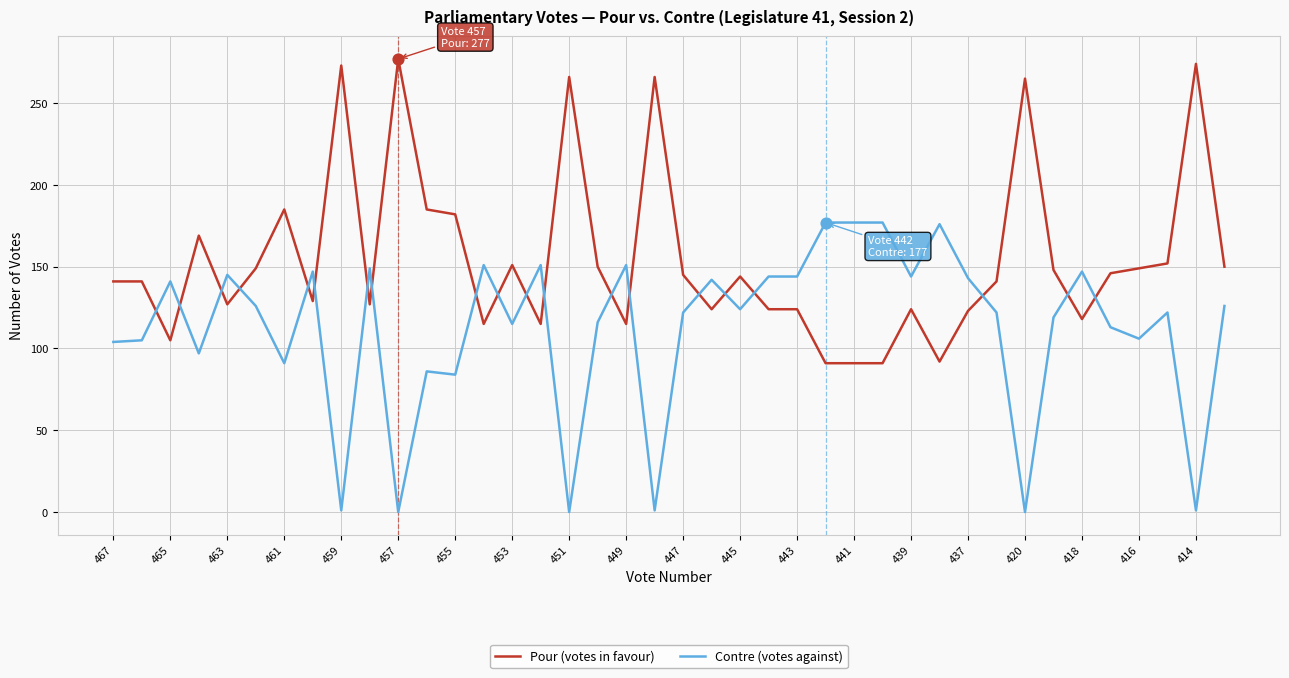

How many intersections are there between Contre (votes against) and Pour (votes in favour)?

20